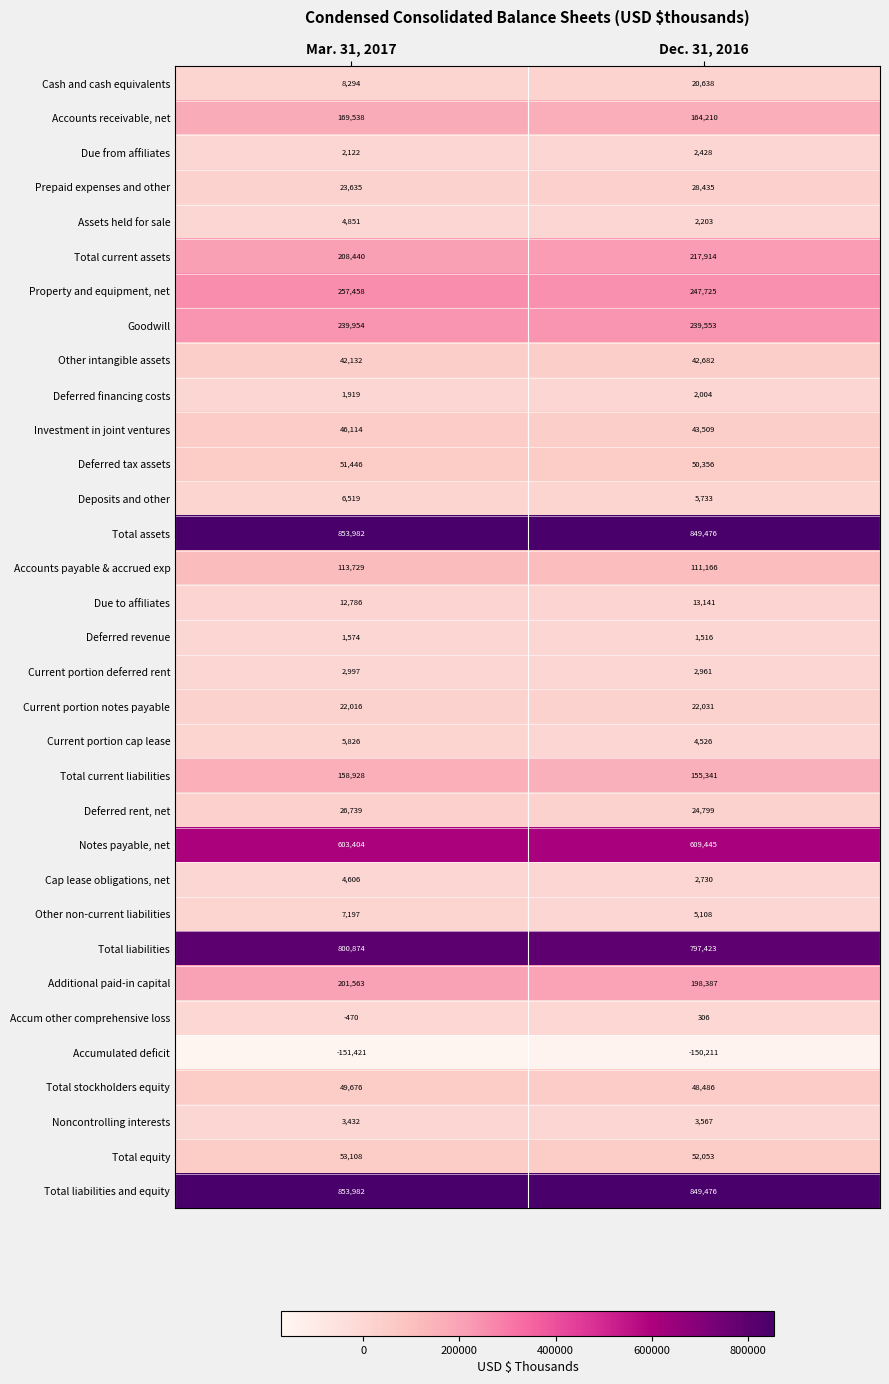

What is the minimum value shown in the chart?

-151421